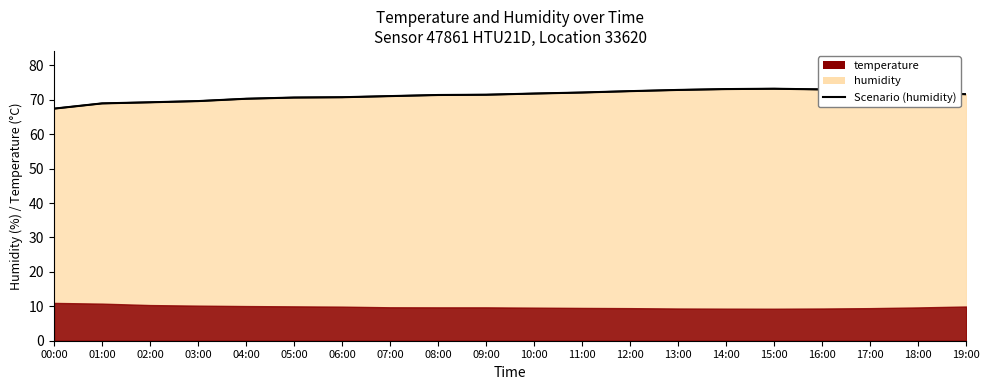

True or false: the data shows 69.3 at 02:00.

True